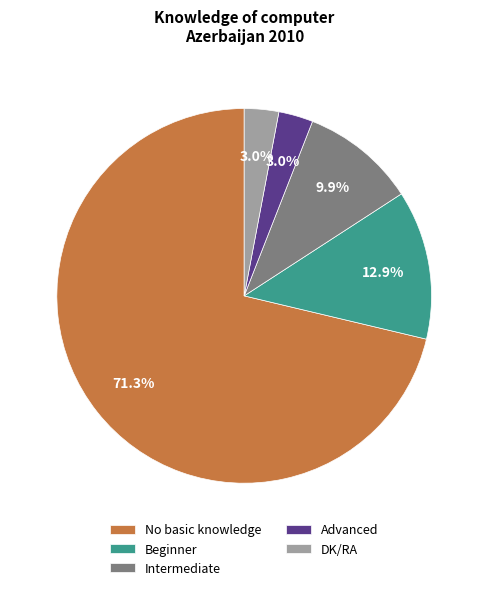

To the nearest percent, what is the difference between the largest and smallest slice percentages?

68%